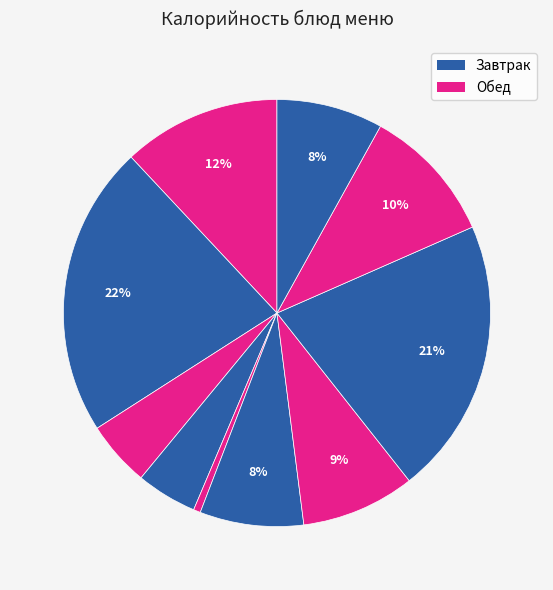

Is there a majority slice in this chart?

No